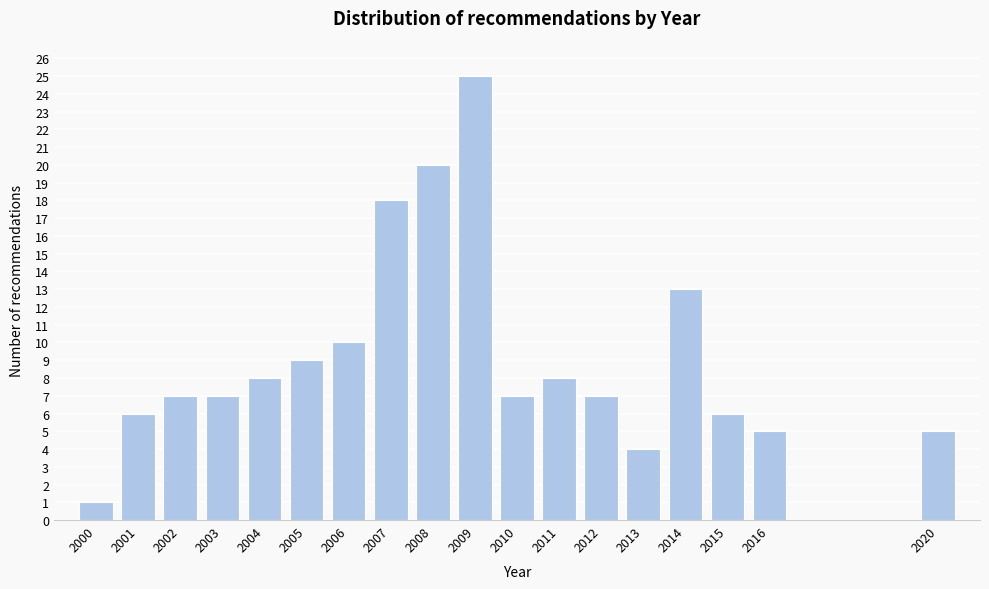

Reading right to left, list all the values displayed in this chart.

5	5	6	13	4	7	8	7	25	20	18	10	9	8	7	7	6	1